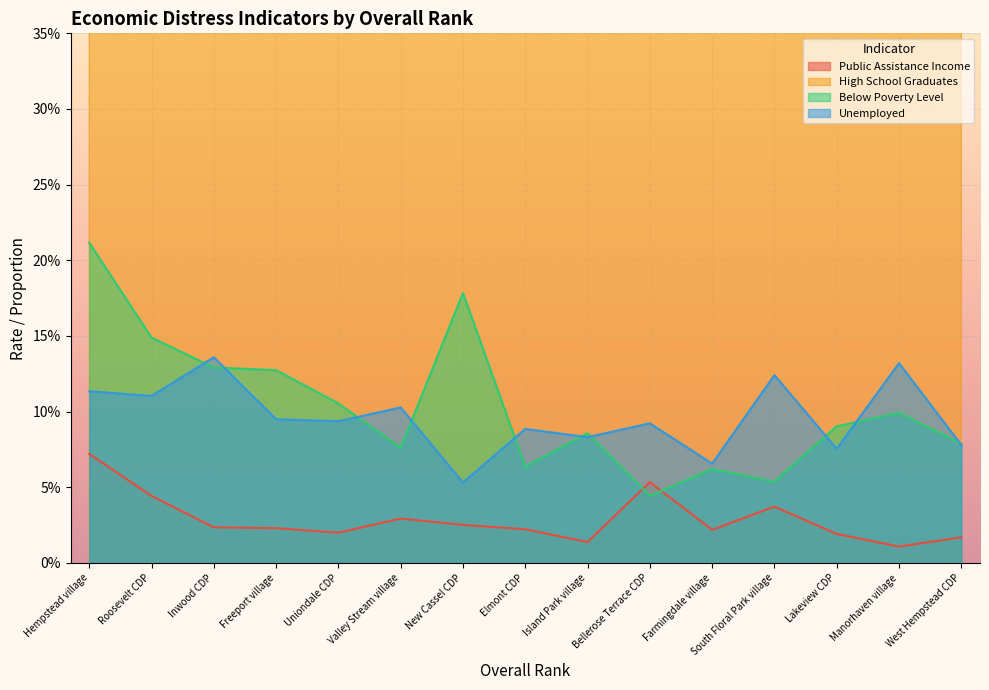

Which series has the widest spread of values?

High School Graduates